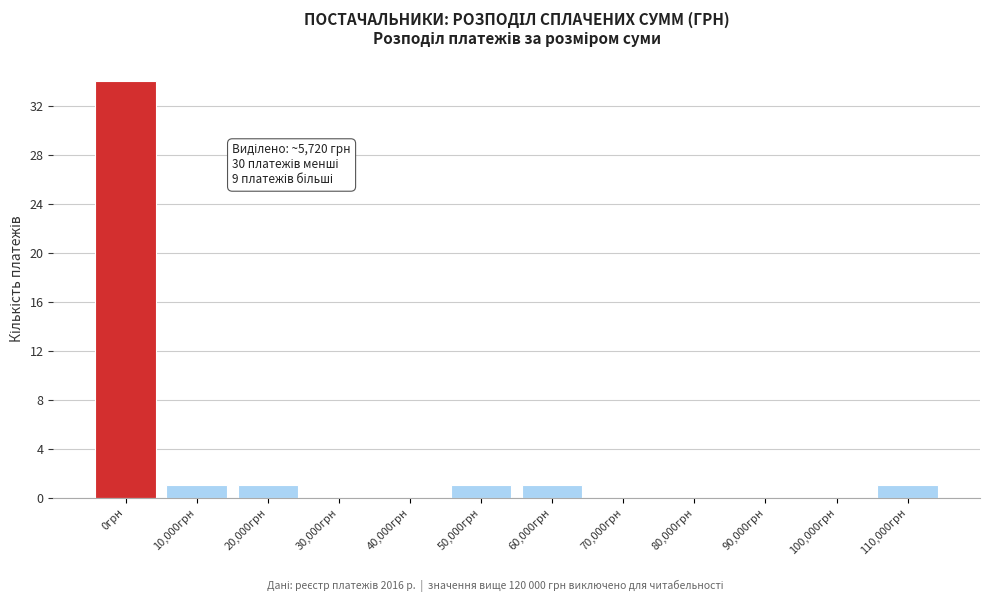

Reading left to right, list all the values displayed in this chart.

0грн=34	10,000грн=1	20,000грн=1	30,000грн=0	40,000грн=0	50,000грн=1	60,000грн=1	70,000грн=0	80,000грн=0	90,000грн=0	100,000грн=0	110,000грн=1